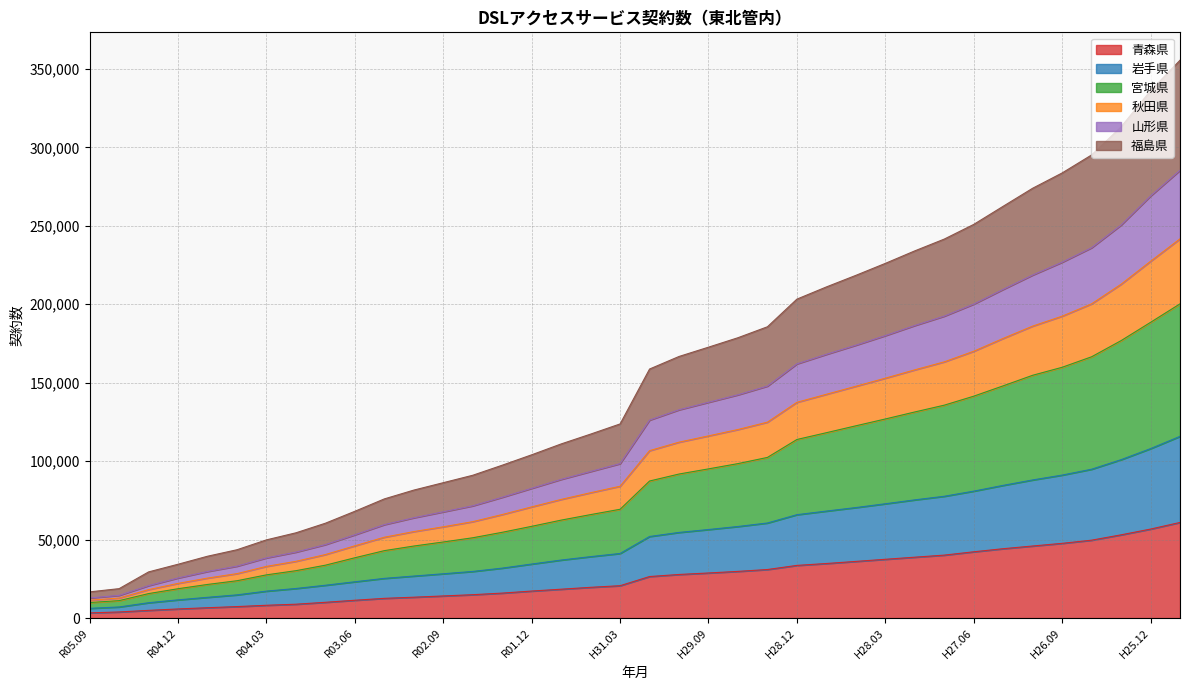

Does the chart have visible grid lines?

Yes